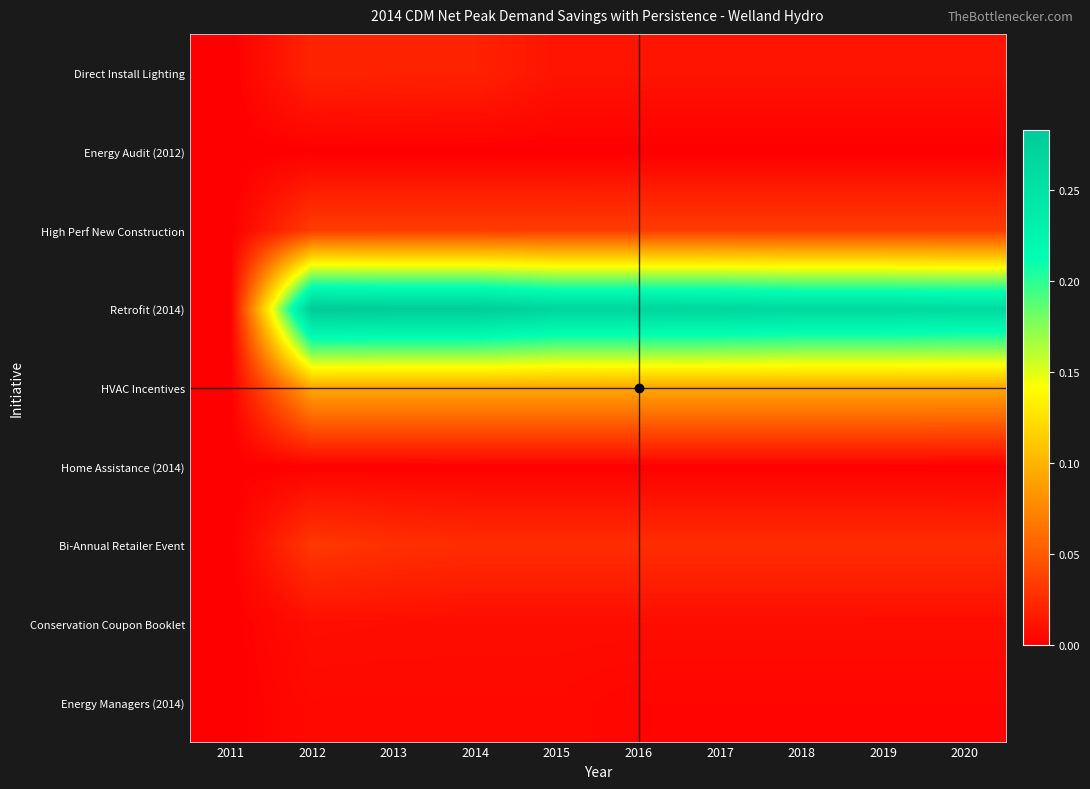

Reading left to right, extract all data points from this chart.

Direct Install Lighting: 2011=0.0	2012=0.0	2013=0.0	2014=0.0	2015=0.0	2016=0.0	2017=0.0	2018=0.0	2019=0.0	2020=0.0
Energy Audit (2012): 2011=0.0	2012=0.0	2013=0.0	2014=0.0	2015=0.0	2016=0.0	2017=0.0	2018=0.0	2019=0.0	2020=0.0
High Perf New Construction: 2011=0.0	2012=0.0	2013=0.0	2014=0.0	2015=0.0	2016=0.0	2017=0.0	2018=0.0	2019=0.0	2020=0.0
Retrofit (2014): 2011=0.0	2012=0.3	2013=0.3	2014=0.3	2015=0.3	2016=0.3	2017=0.3	2018=0.3	2019=0.3	2020=0.3
HVAC Incentives: 2011=0.0	2012=0.1	2013=0.1	2014=0.1	2015=0.1	2016=0.1	2017=0.1	2018=0.1	2019=0.1	2020=0.1
Home Assistance (2014): 2011=0.0	2012=0.0	2013=0.0	2014=0.0	2015=0.0	2016=0.0	2017=0.0	2018=0.0	2019=0.0	2020=0.0
Bi-Annual Retailer Event: 2011=0.0	2012=0.0	2013=0.0	2014=0.0	2015=0.0	2016=0.0	2017=0.0	2018=0.0	2019=0.0	2020=0.0
Conservation Coupon Booklet: 2011=0.0	2012=0.0	2013=0.0	2014=0.0	2015=0.0	2016=0.0	2017=0.0	2018=0.0	2019=0.0	2020=0.0
Energy Managers (2014): 2011=0.0	2012=0.0	2013=0.0	2014=0.0	2015=0.0	2016=0.0	2017=0.0	2018=0.0	2019=0.0	2020=0.0